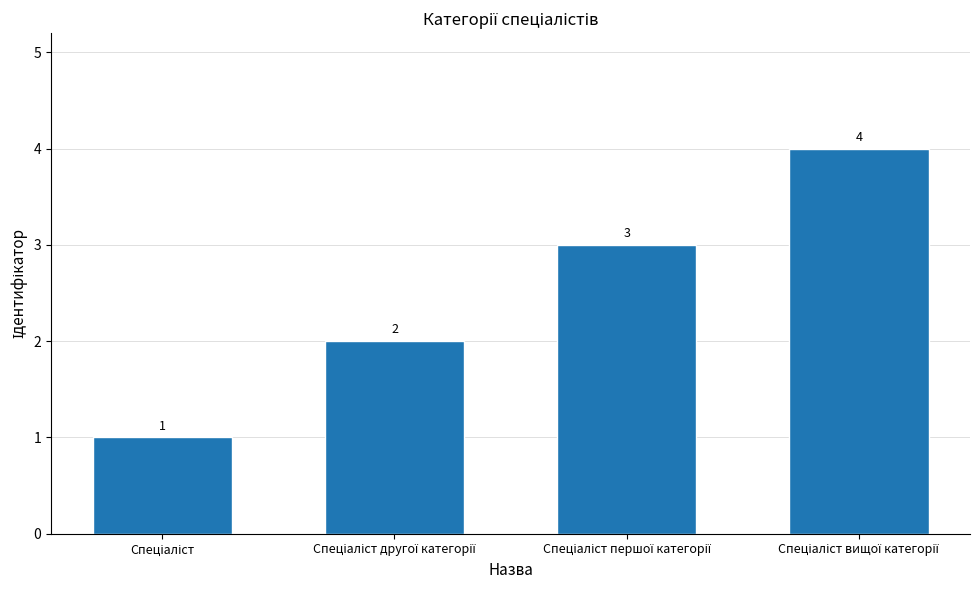

Count the values in the range 2 to 4.

3